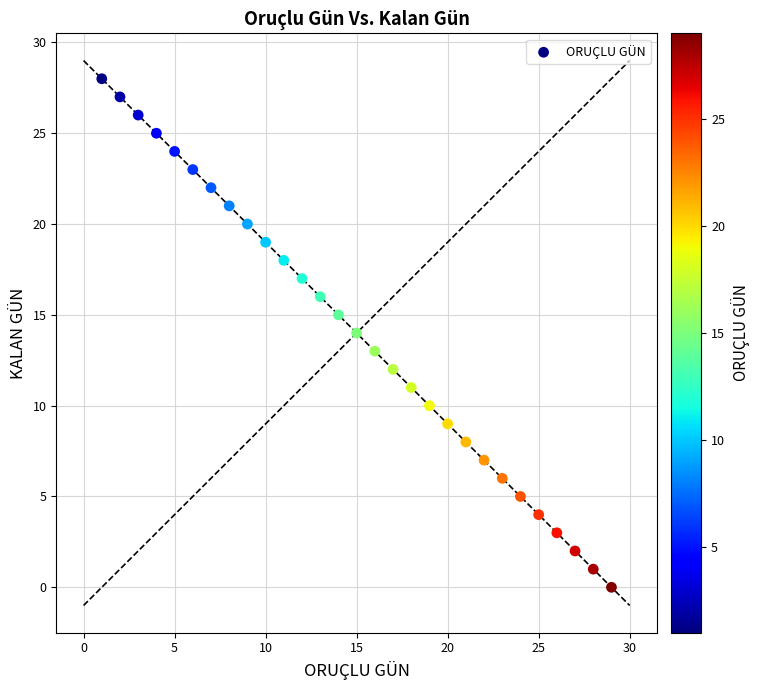

What is the range of Y values (max minus min)?

28